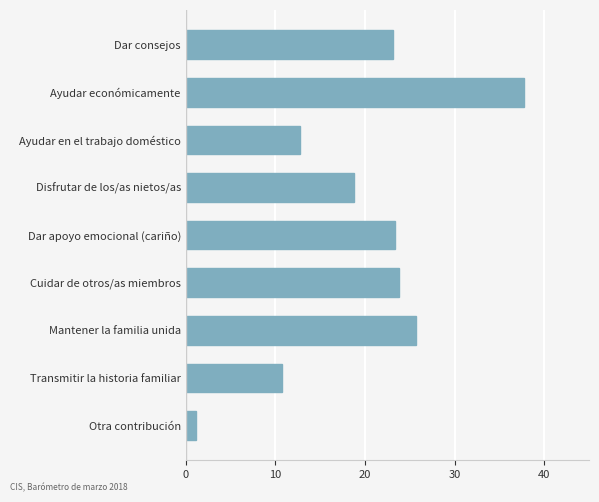

Which category has the highest value across all series?

Ayudar económicamente